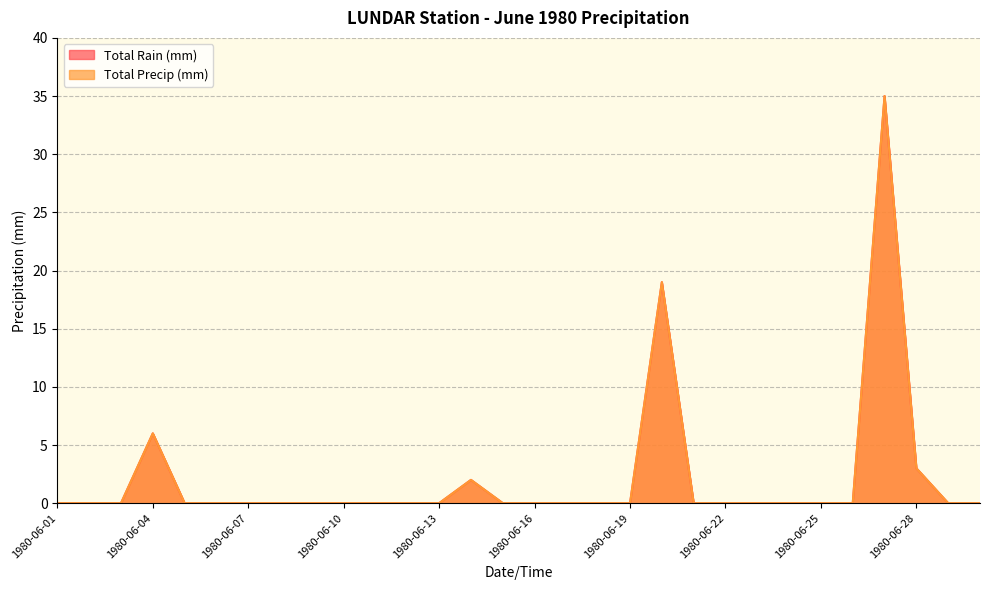

Which category has the lowest value in the Total Rain (mm) series?

1980-06-01